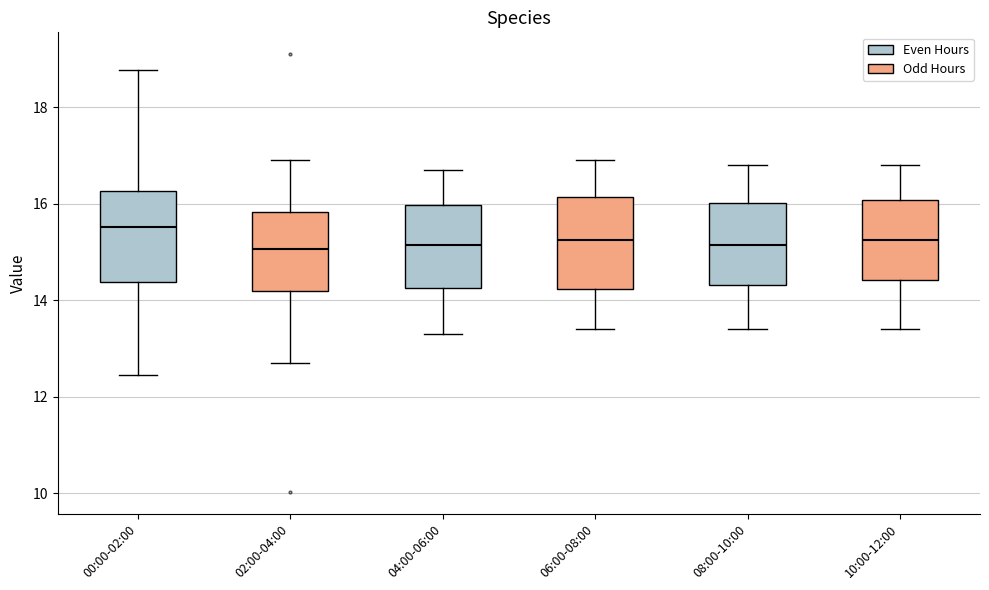

Reading left to right, transcribe this box plot: for each box, give where its median line is, the range the box spans, and where its two whiskers end, as read against the y-axis. The values are not printed on the chart, so give them approximately, as read against the axis.

00:00-02:00: median 15.6, box 14.4 to 16.2, whiskers 12.4 to 18.8
02:00-04:00: median 15.0, box 14.2 to 15.8, whiskers 12.8 to 17.0
04:00-06:00: median 15.2, box 14.2 to 16.0, whiskers 13.4 to 16.8
06:00-08:00: median 15.2, box 14.2 to 16.2, whiskers 13.4 to 17.0
08:00-10:00: median 15.2, box 14.4 to 16.0, whiskers 13.4 to 16.8
10:00-12:00: median 15.2, box 14.4 to 16.0, whiskers 13.4 to 16.8